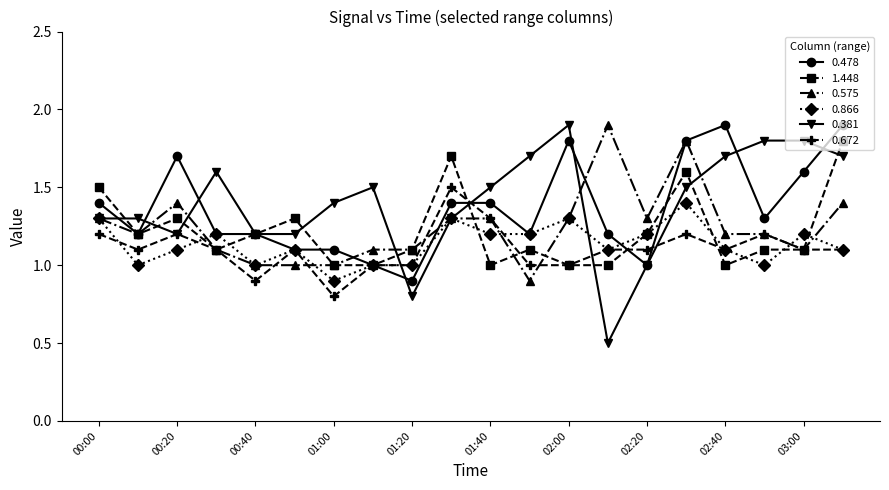

How many lines are shown in the chart?

6